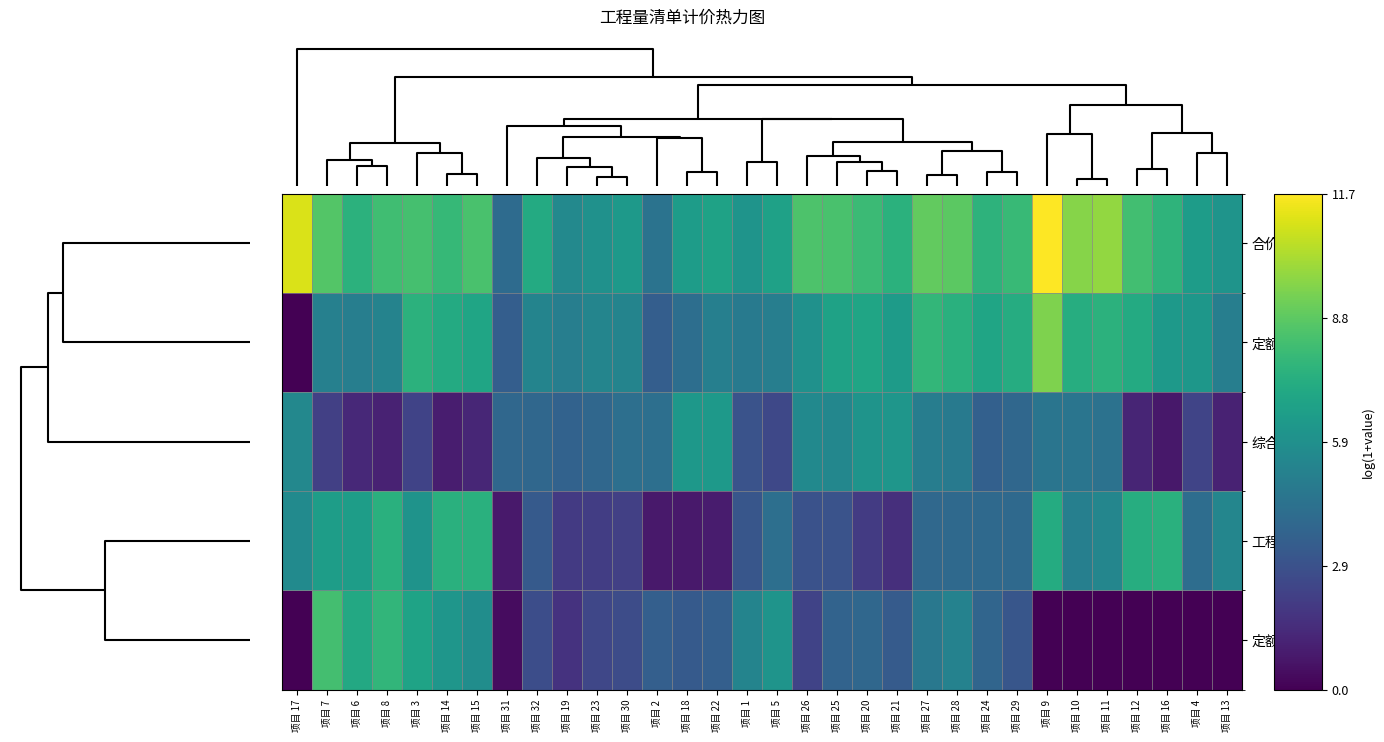

Reading left to right, list all the values displayed in this chart.

合价: 项目 17=11.1	项目 7=8.6	项目 6=7.5	项目 8=8.2	项目 3=8.3	项目 14=7.9	项目 15=8.4	项目 31=4.1	项目 32=7.2	项目 19=5.5	项目 23=5.9	项目 30=6.3	项目 2=4.5	项目 18=6.5	项目 22=6.8	项目 1=6.1	项目 5=6.7	项目 26=8.5	项目 25=8.4	项目 20=8.0	项目 21=7.5	项目 27=8.9	项目 28=8.8	项目 24=7.6	项目 29=7.9	项目 9=11.7	项目 10=9.6	项目 11=9.8	项目 12=8.2	项目 16=7.6	项目 4=6.5	项目 13=6.1
定额人工费: 项目 17=0.0	项目 7=5.1	项目 6=5.0	项目 8=5.2	项目 3=7.5	项目 14=7.2	项目 15=6.9	项目 31=3.5	项目 32=5.3	项目 19=5.0	项目 23=5.3	项目 30=5.3	项目 2=3.5	项目 18=4.2	项目 22=5.1	项目 1=4.8	项目 5=5.0	项目 26=5.9	项目 25=6.7	项目 20=6.9	项目 21=6.4	项目 27=7.8	项目 28=7.5	项目 24=6.9	项目 29=7.3	项目 9=9.5	项目 10=7.3	项目 11=7.6	项目 12=7.2	项目 16=6.3	项目 4=6.2	项目 13=5.0
综合单价: 项目 17=5.5	项目 7=2.2	项目 6=1.3	项目 8=1.1	项目 3=2.3	项目 14=0.9	项目 15=1.2	项目 31=3.9	项目 32=3.9	项目 19=3.7	项目 23=3.9	项目 30=4.3	项目 2=4.3	项目 18=6.2	项目 22=6.4	项目 1=3.0	项目 5=2.5	项目 26=5.6	项目 25=5.4	项目 20=6.1	项目 21=6.2	项目 27=5.0	项目 28=4.8	项目 24=3.6	项目 29=3.9	项目 9=4.5	项目 10=4.5	项目 11=4.4	项目 12=1.2	项目 16=0.8	项目 4=2.4	项目 13=1.1
工程量: 项目 17=5.6	项目 7=6.5	项目 6=6.5	项目 8=7.5	项目 3=6.0	项目 14=7.5	项目 15=7.5	项目 31=0.8	项目 32=3.3	项目 19=2.0	项目 23=2.1	项目 30=2.2	项目 2=0.8	项目 18=0.8	项目 22=0.9	项目 1=3.1	项目 5=4.3	项目 26=2.9	项目 25=3.0	项目 20=2.0	项目 21=1.6	项目 27=4.0	项目 28=4.0	项目 24=4.0	项目 29=4.0	项目 9=7.2	项目 10=5.1	项目 11=5.4	项目 12=7.3	项目 16=7.5	项目 4=4.2	项目 13=5.4
定额机械费: 项目 17=0.0	项目 7=8.2	项目 6=7.1	项目 8=7.7	项目 3=6.8	项目 14=6.2	项目 15=5.7	项目 31=0.4	项目 32=2.8	项目 19=1.7	项目 23=2.5	项目 30=2.7	项目 2=3.6	项目 18=3.3	项目 22=3.6	项目 1=5.3	项目 5=6.1	项目 26=2.4	项目 25=3.7	项目 20=3.9	项目 21=3.3	项目 27=4.7	项目 28=5.2	项目 24=3.8	项目 29=3.1	项目 9=0.0	项目 10=0.0	项目 11=0.0	项目 12=0.0	项目 16=0.0	项目 4=0.0	项目 13=0.0